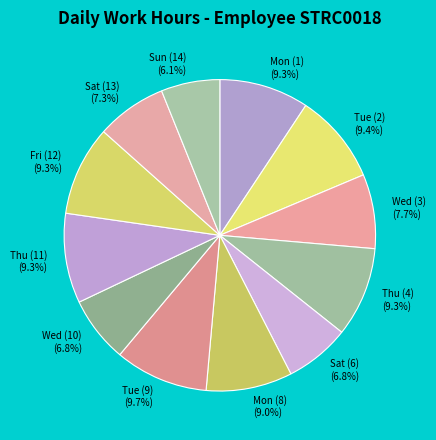

To the nearest percent, what is the combined percentage of Tue (2) and Mon (8)?

18%